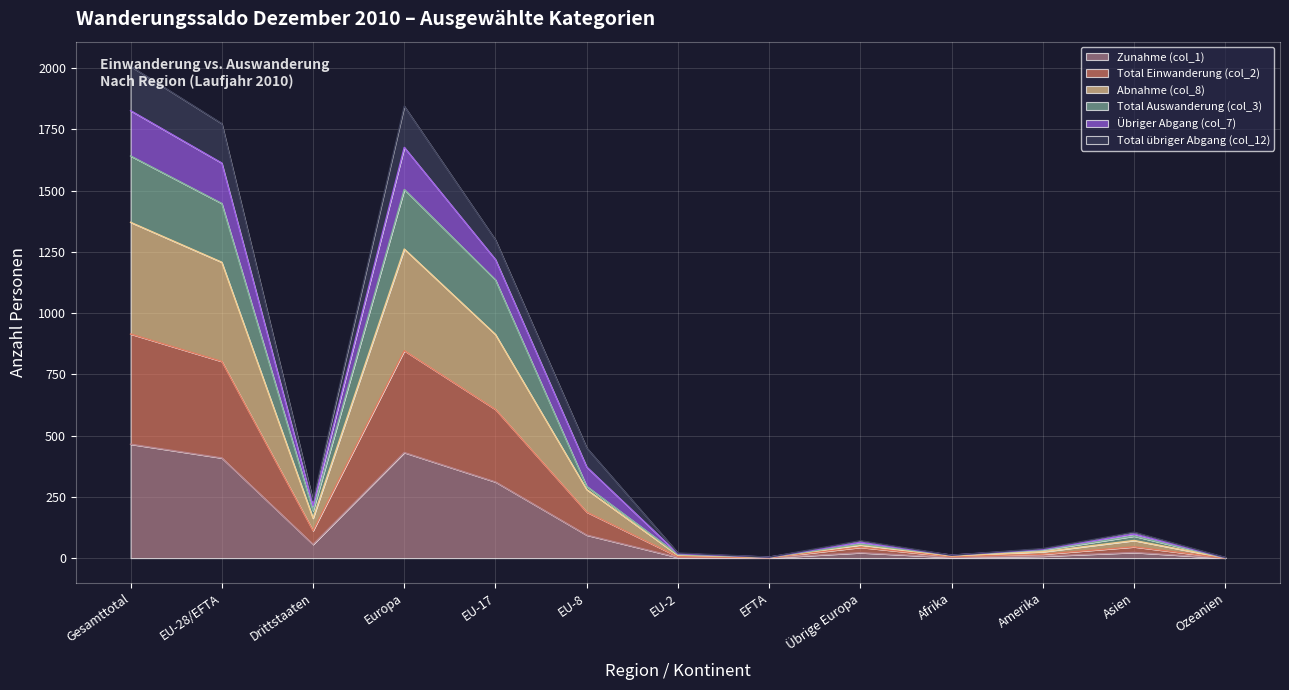

Is it true that Total Auswanderung (col_3) equals 1 at Ozeanien?

True